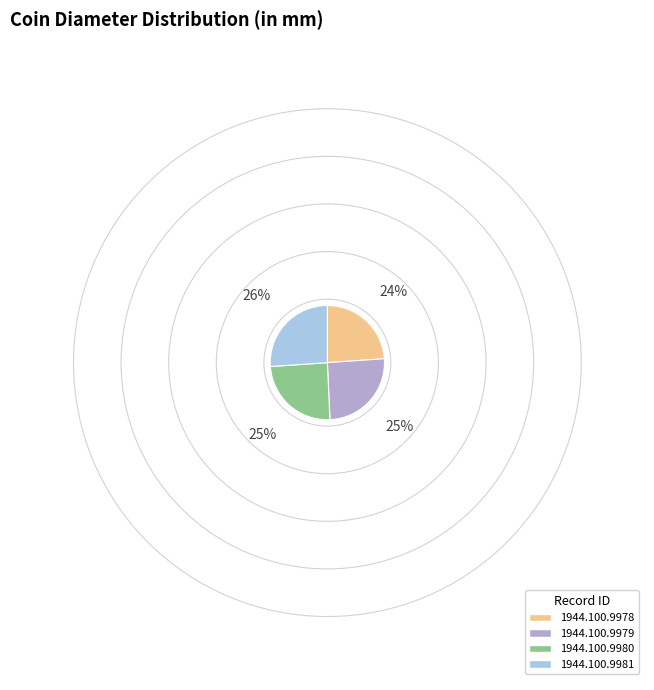

Is it true that 1944.100.9980 is 14% of the pie?

False